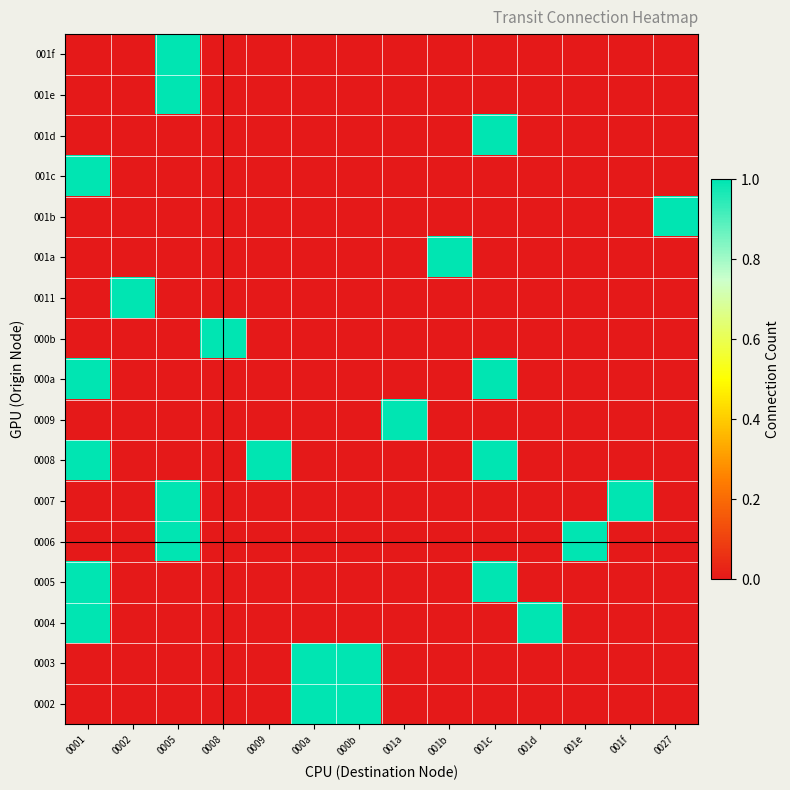

Which has a higher value, 0002 or 001a?

0002